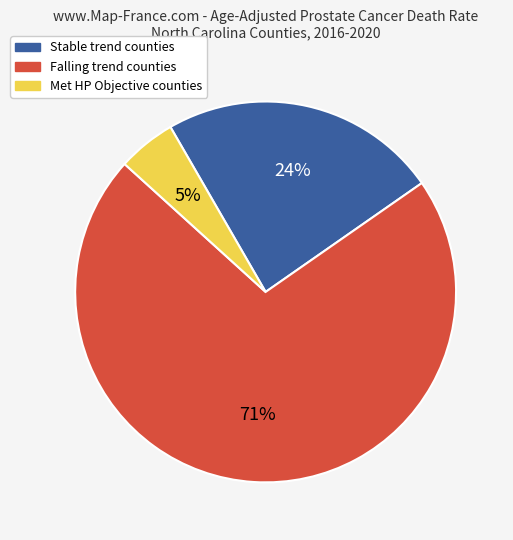

How many segments does this pie chart have?

3